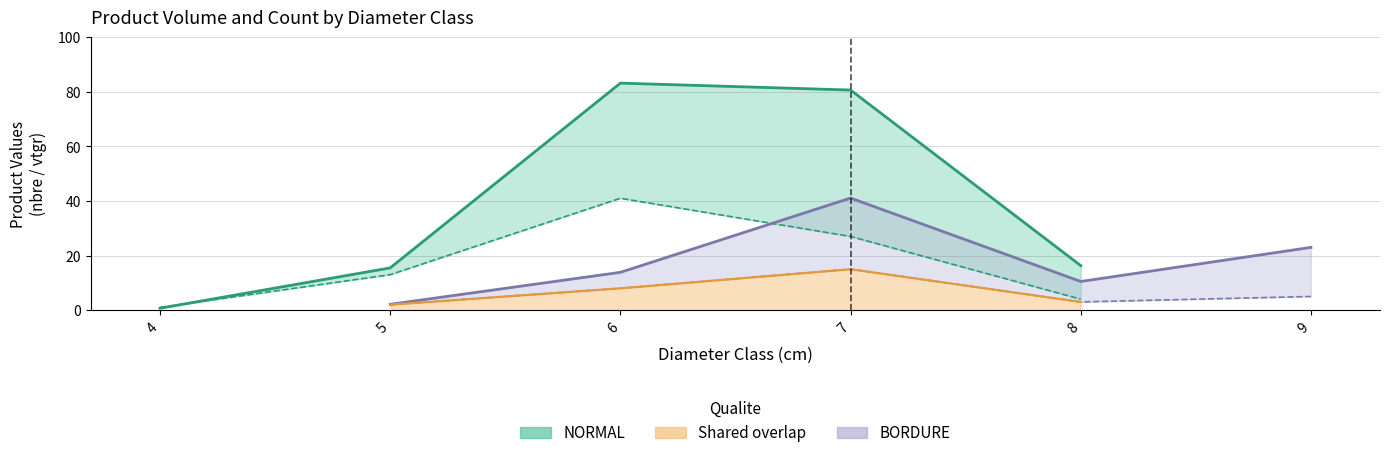

True or false: produit_vtgr has more than 0 interior local peaks.

True